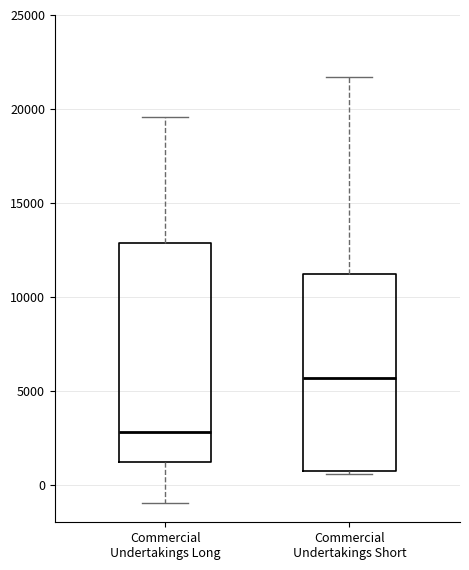

Comparing the boxes themselves (not the whiskers), which one is the tallest?

Commercial Undertakings Long